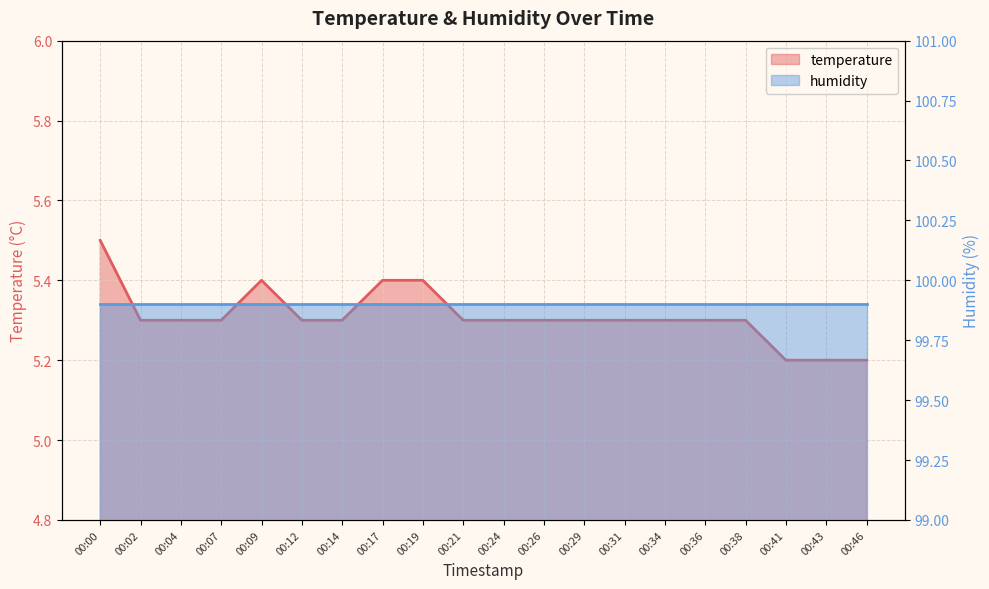

Where is the data nearest to the value 5?

00:41